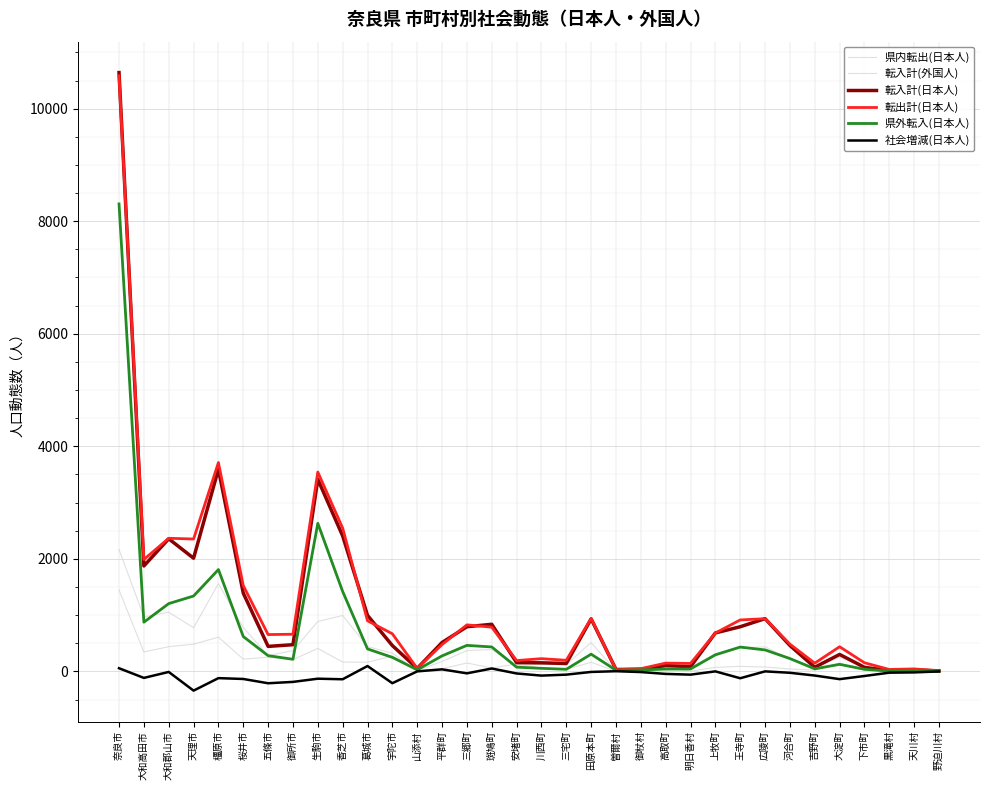

Rank the categories by 社会増減(日本人) value from highest to lowest.

葛城市, 奈良市, 斑鳩町, 平群町, 曽爾村, 山添村, 上牧町, 広陵町, 野迫川村, 大和郡山市, 田原本町, 御杖村, 天川村, 黒滝村, 河合町, 三郷町, 安堵町, 高取町, 三宅町, 明日香村, 吉野町, 川西町, 下市町, 大和高田市, 橿原市, 王寺町, 生駒市, 桜井市, 大淀町, 香芝市, 御所市, 宇陀市, 五條市, 天理市